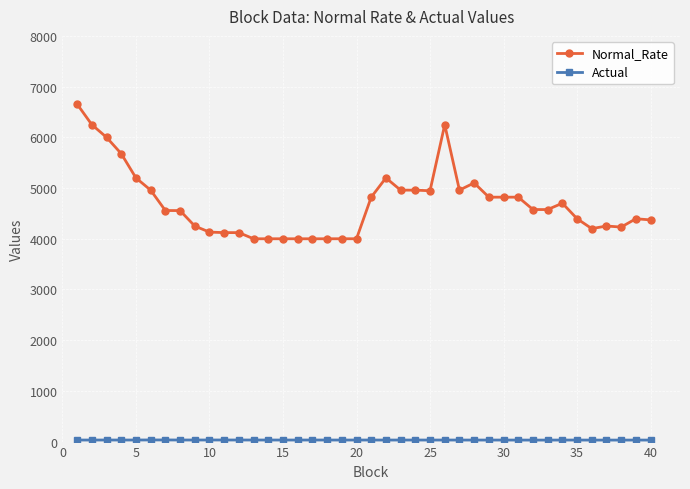

True or false: Normal_Rate has more than 0 interior local peaks.

True